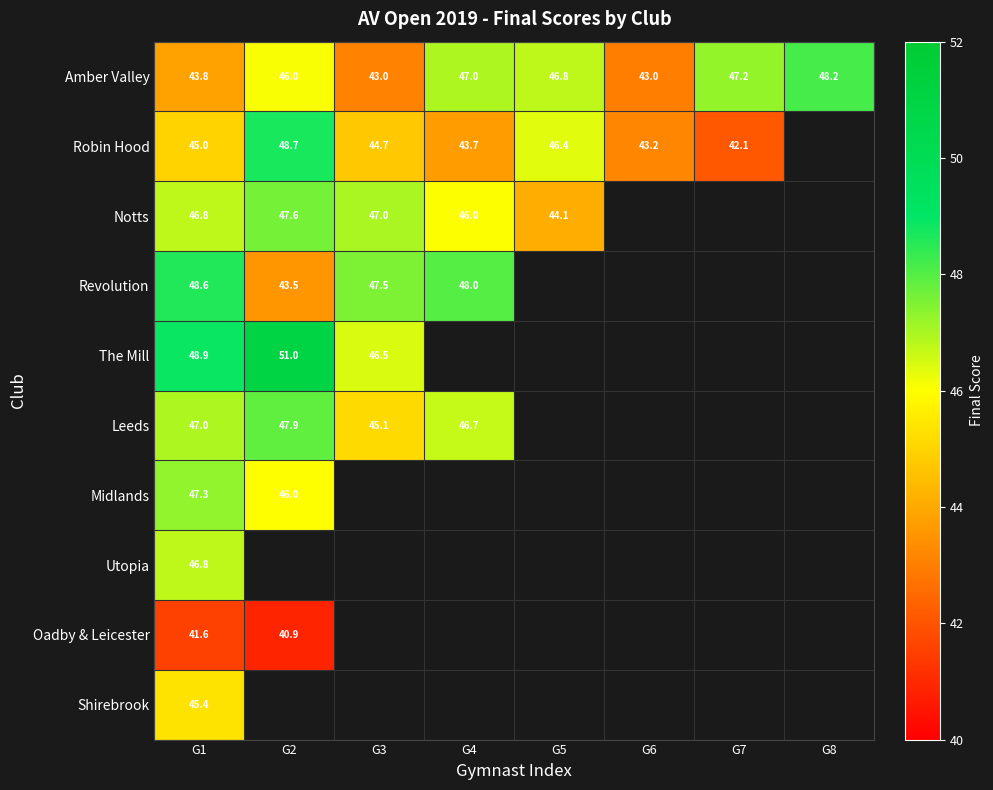

How many values in Robin Hood are above zero?

7